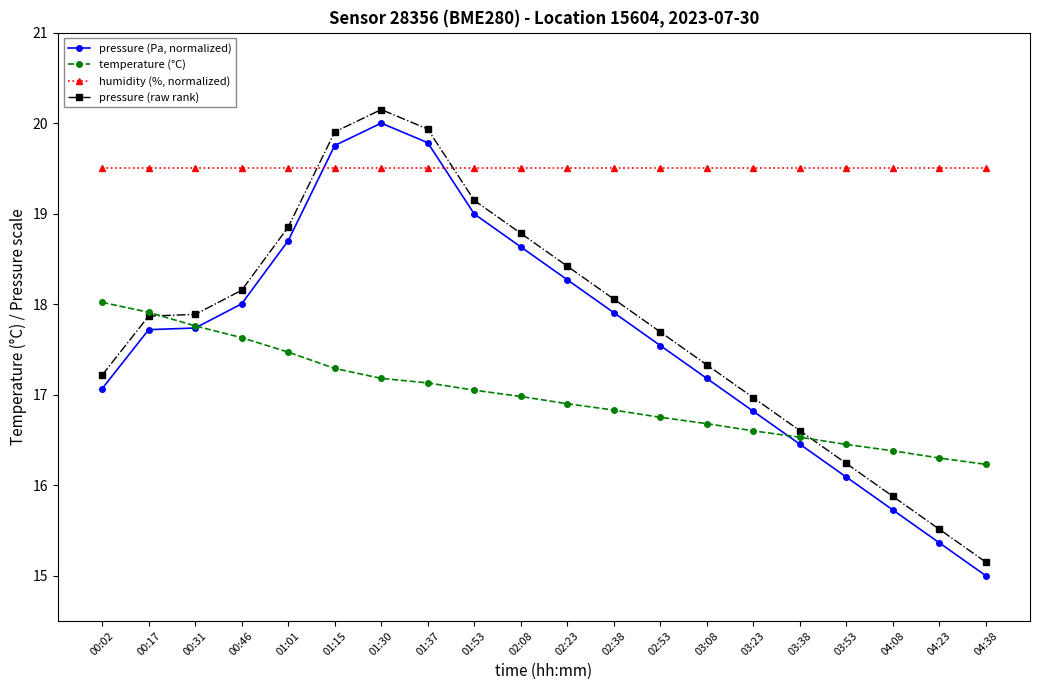

What is the label of the 9th point from the right?

02:38